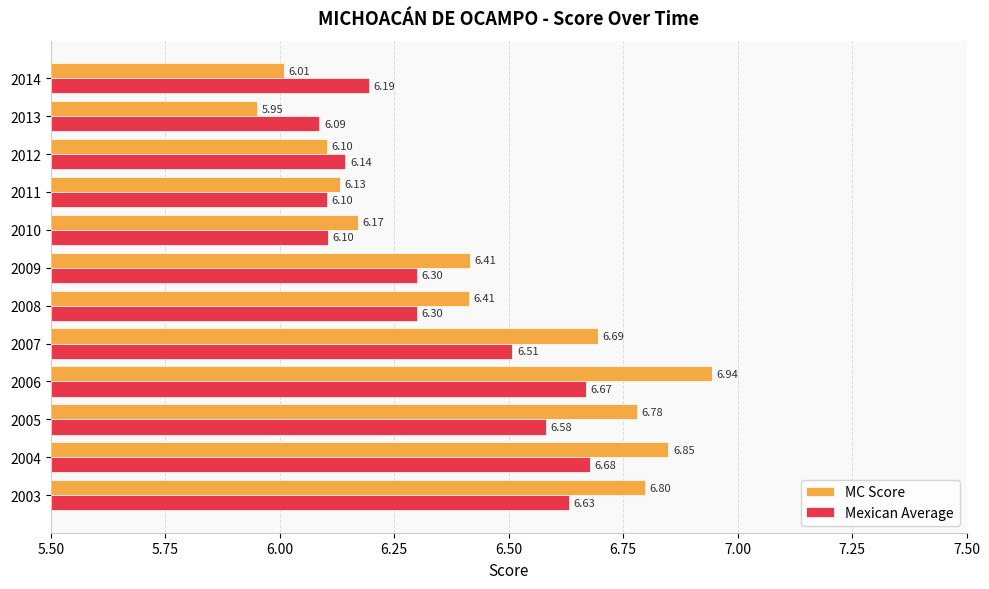

At which category is the sum across all series the highest?

2006